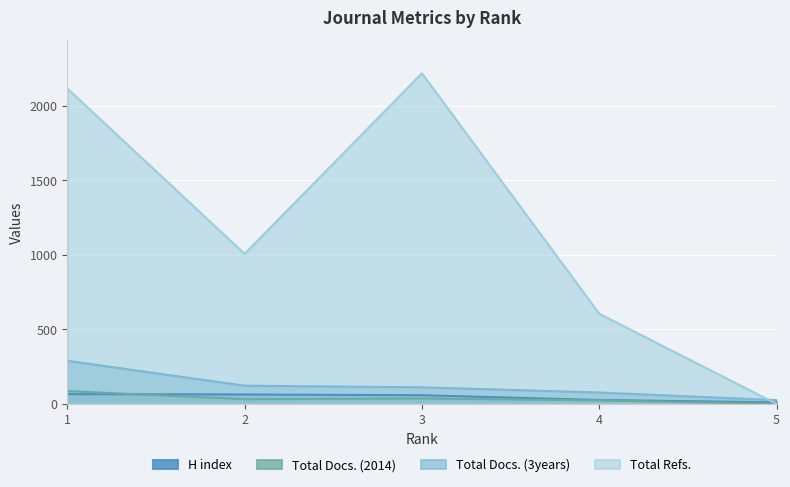

True or false: Total Docs. (3years) and H index intersect in this chart.

False